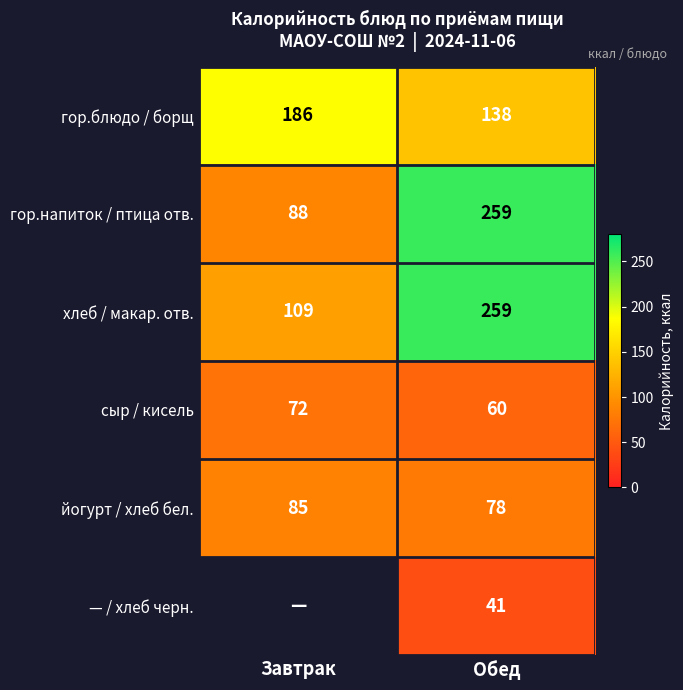

The value of гор.блюдо / борщ at Обед is 179.5. True or false?

False